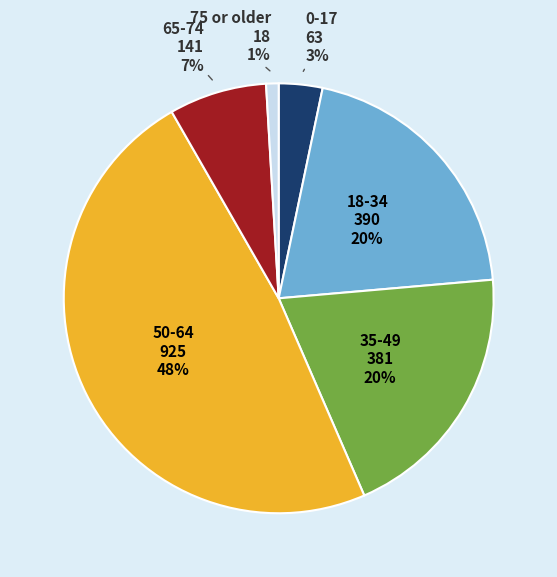

How many segments does this pie chart have?

6